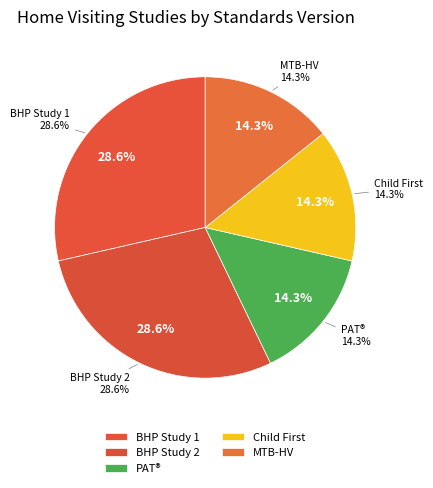

Which category has the biggest portion of the pie?

Breastfeeding: Heritage and Pride™ (BHP)